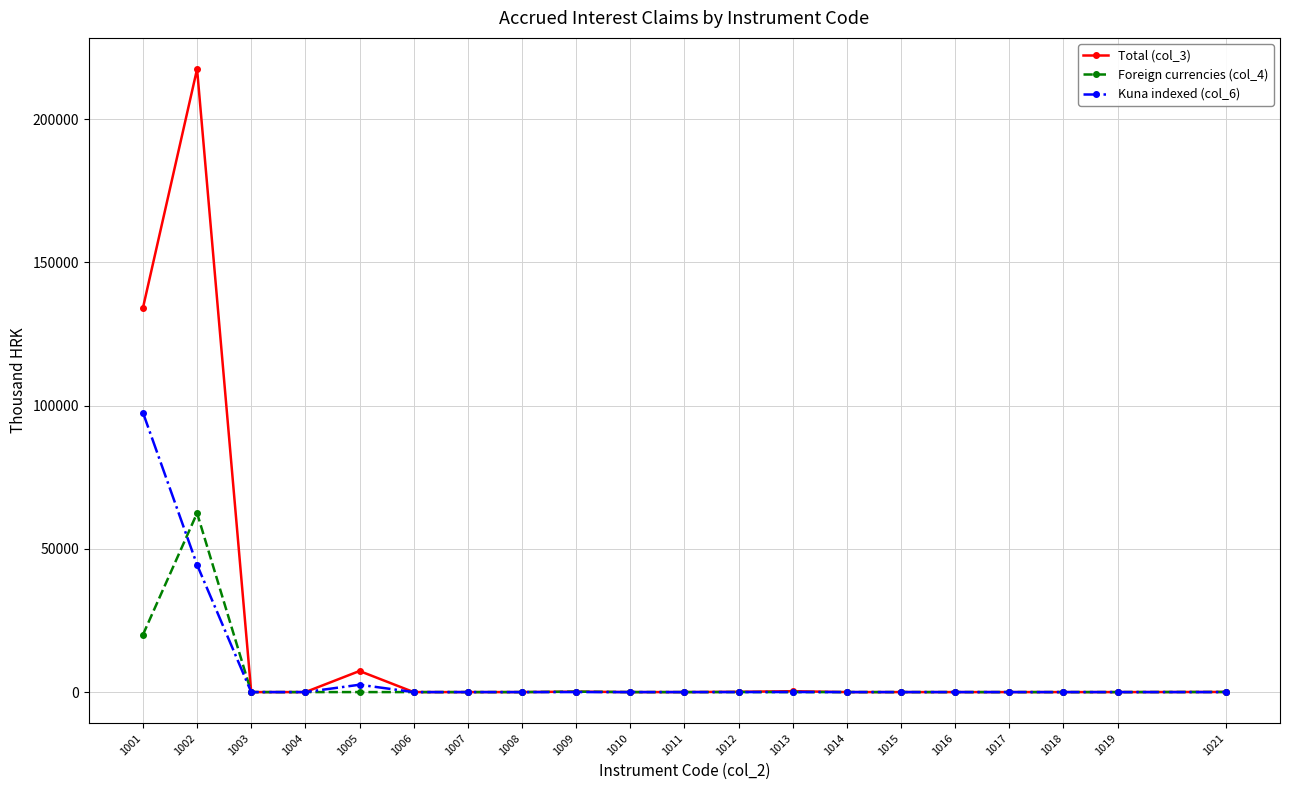

How many values in the Total (col_3) series exceed 0?

8